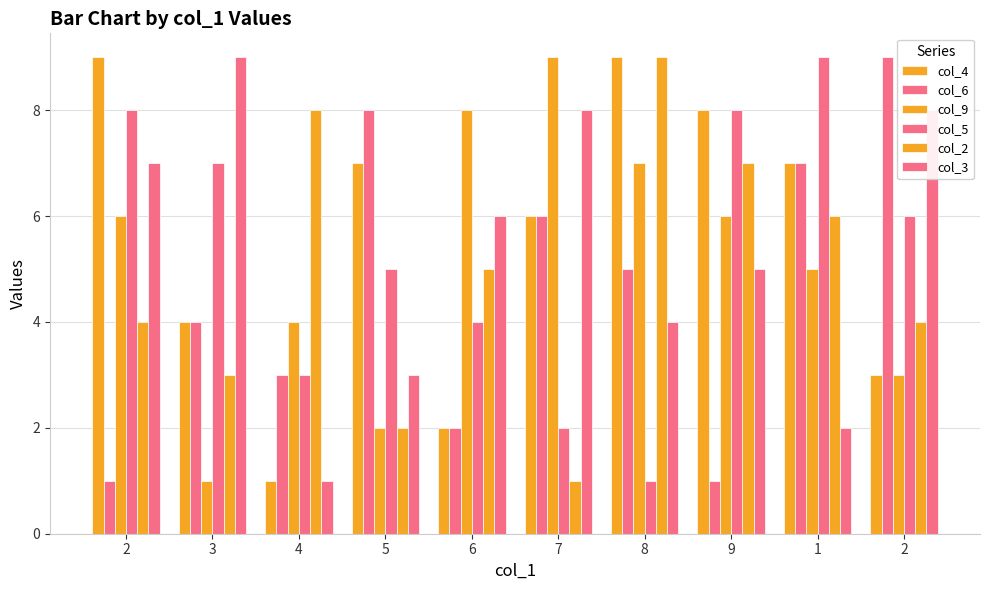

True or false: col_3 has a value of 14 at 2.

False